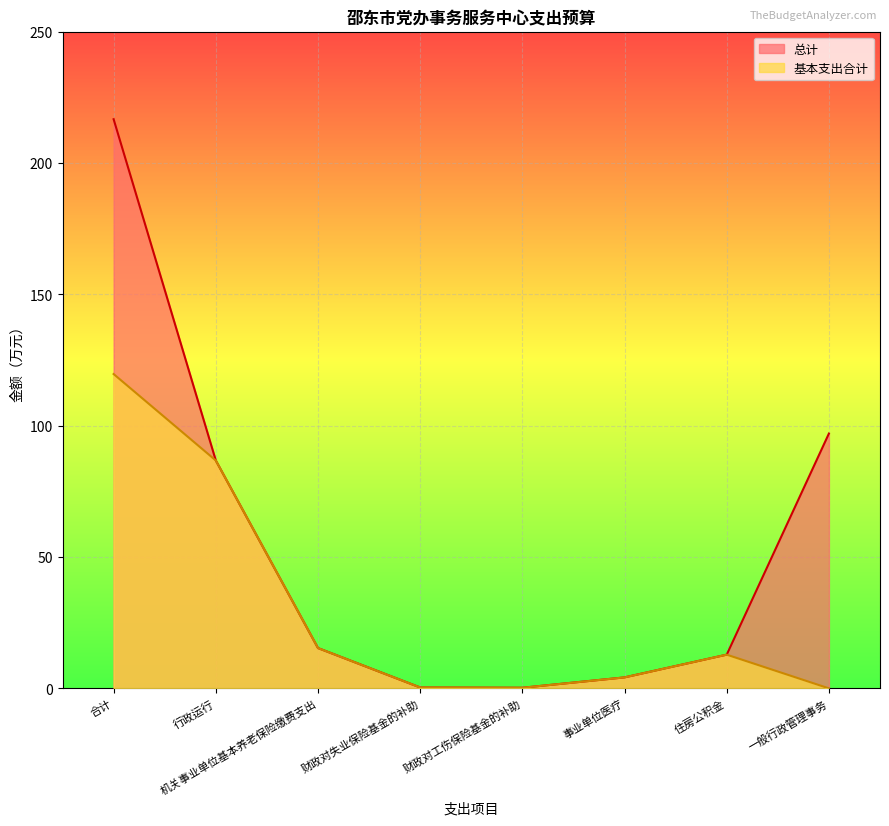

True or false: 基本支出合计 and 总计 cross at least once.

False